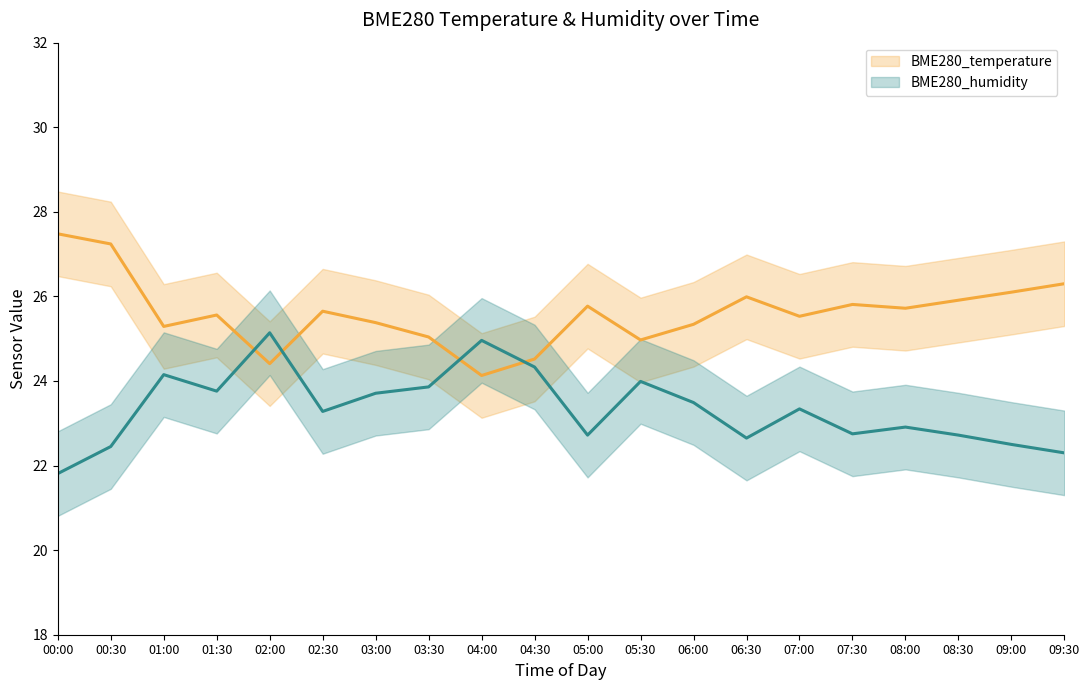

How many intersections are there between BME280_temperature and BME280_humidity?

4